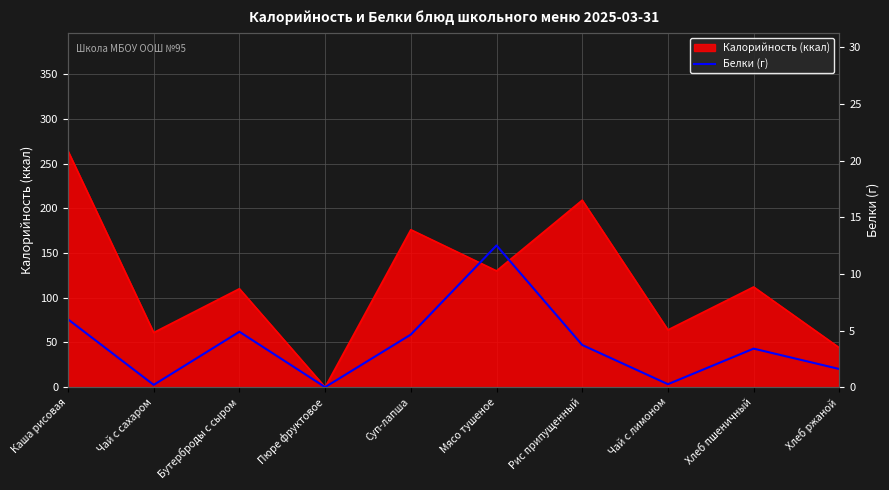

True or false: Калорийность (ккал) has a value of 111 at Чай с лимоном.

False